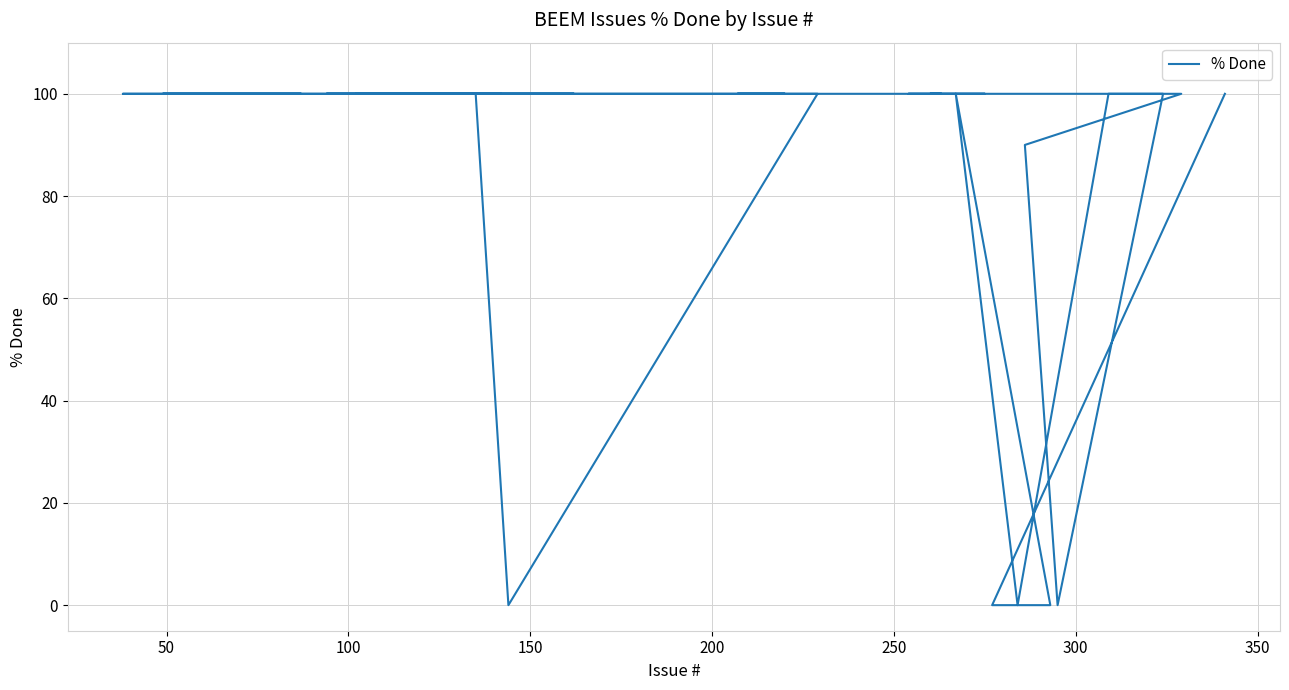

What is the average value?

87